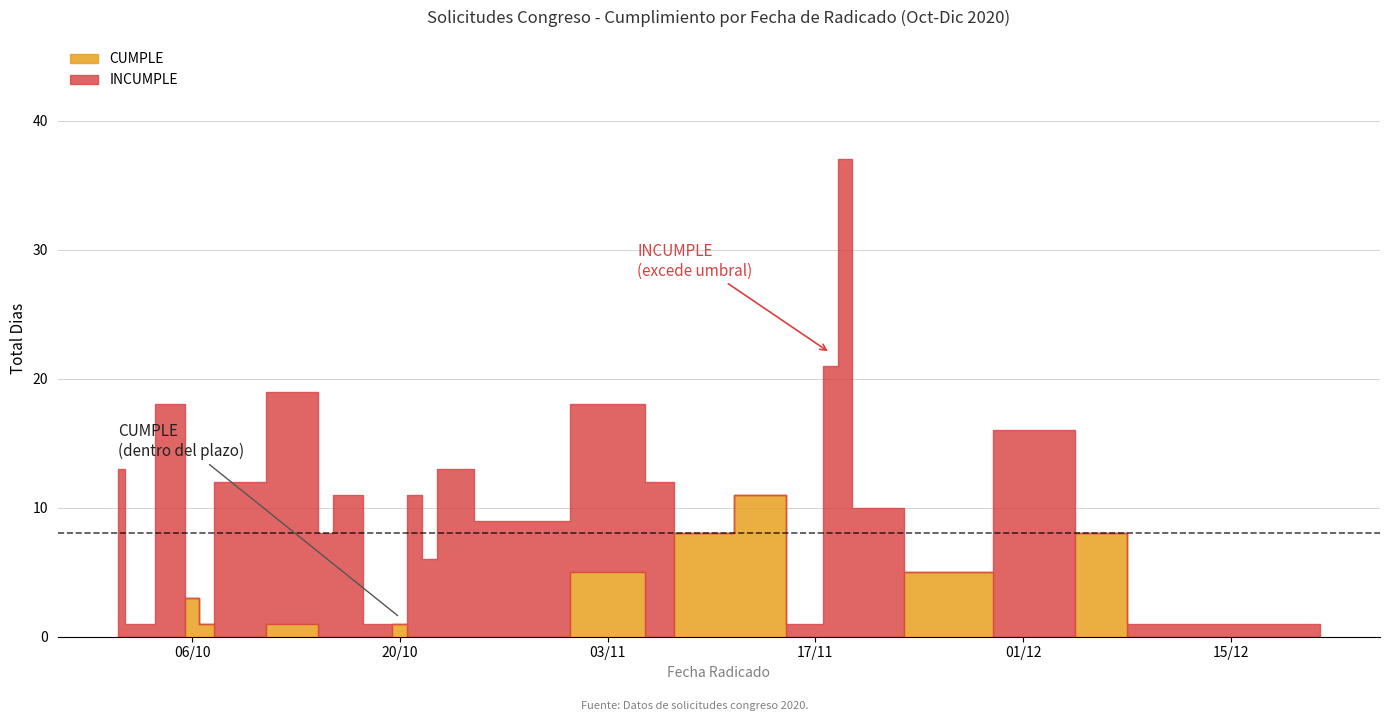

Which series ends up on top after the final intersection of INCUMPLE and CUMPLE?

INCUMPLE